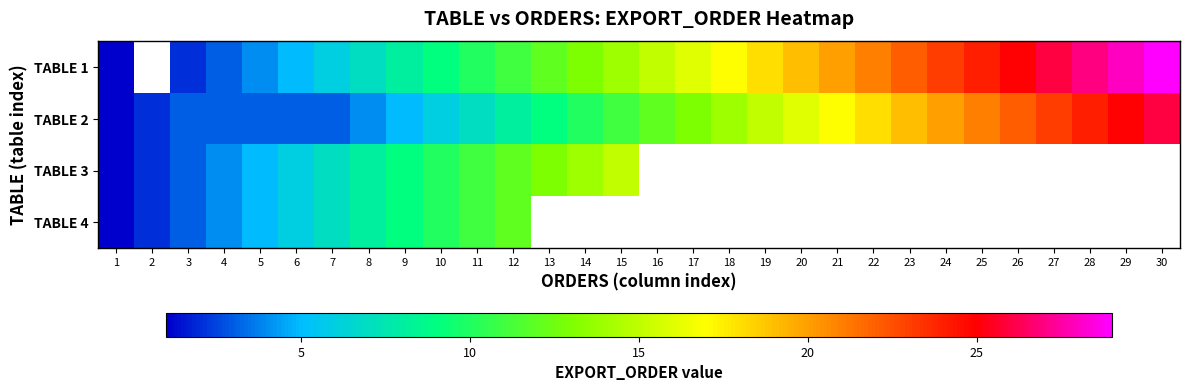

Read the TABLE 2 value at 26.

22.0